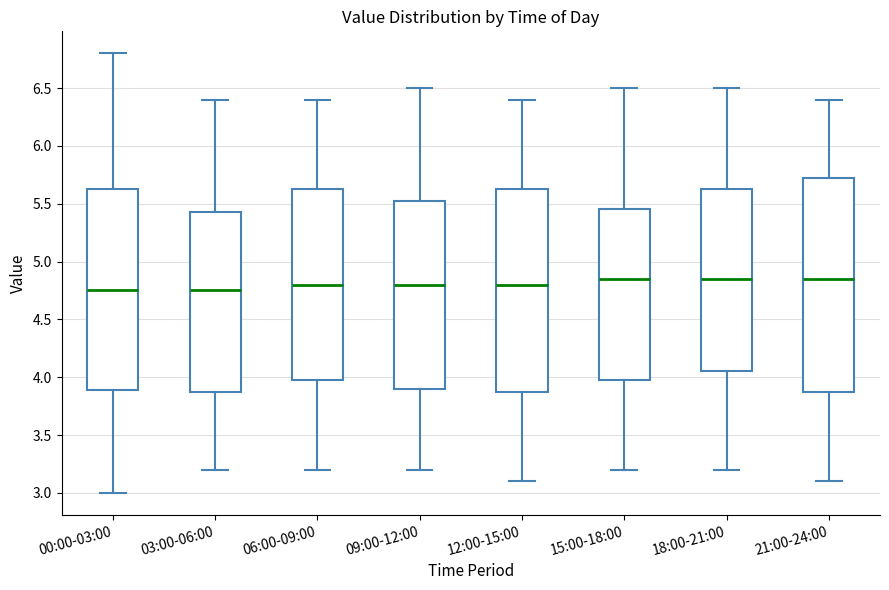

Comparing the boxes themselves (not the whiskers), which one is the tallest?

21:00-24:00